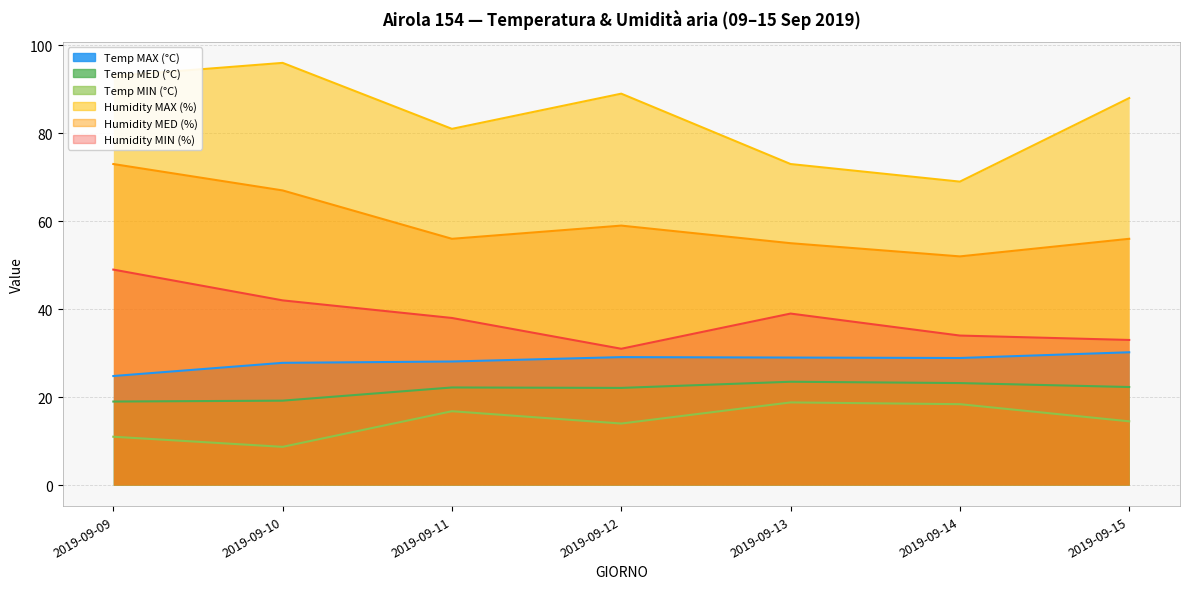

What is the lowest value of the Temp MIN (°C) series?

8.7